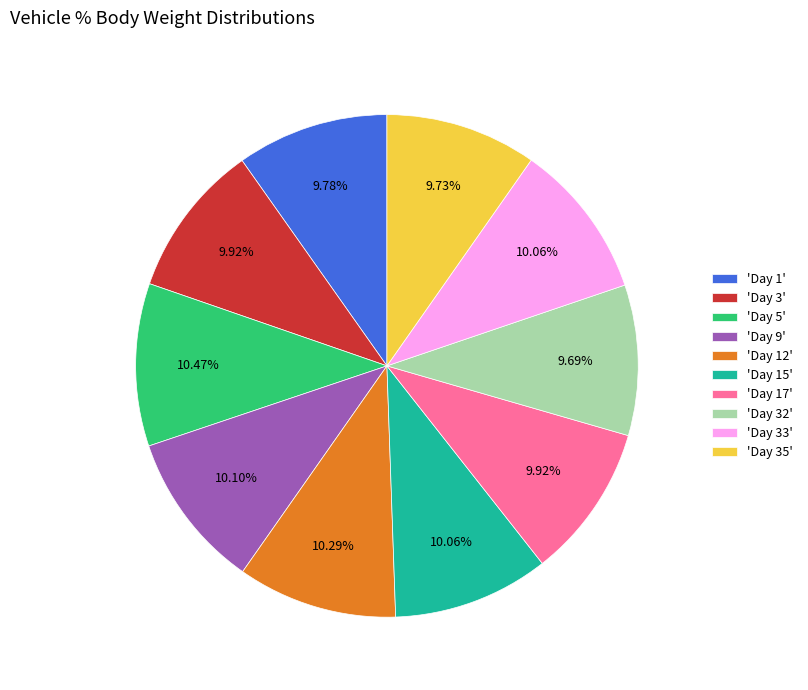

Do 'Day 1' and 'Day 35' together represent more than half of the pie?

No